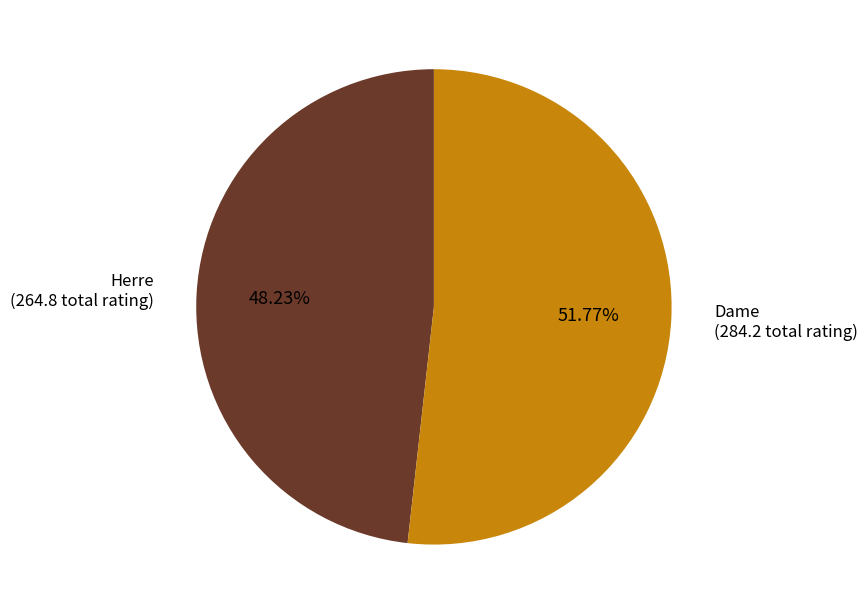

Does any single category account for the majority?

Yes